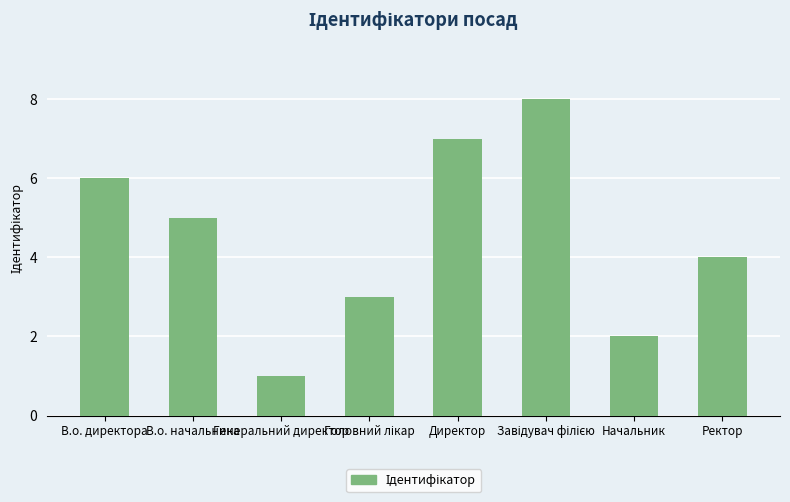

Approximately how many times larger is the value at Начальник compared to Директор?

0.3